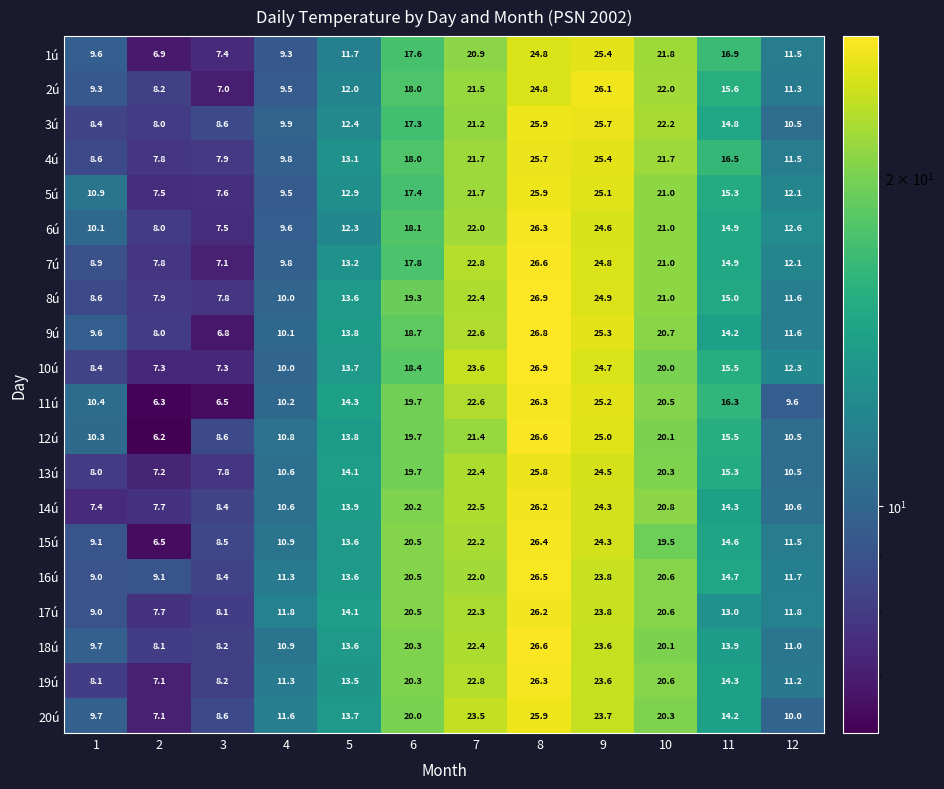

What is the highest value of the 8ú series?

26.9